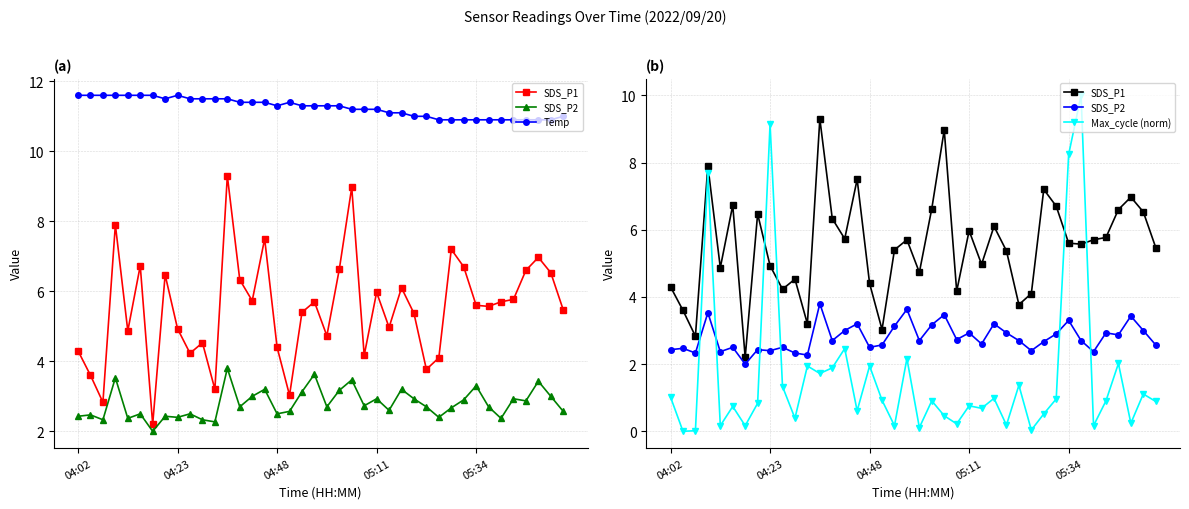

What is the spread (max minus min) of values at 05:11?

10.4